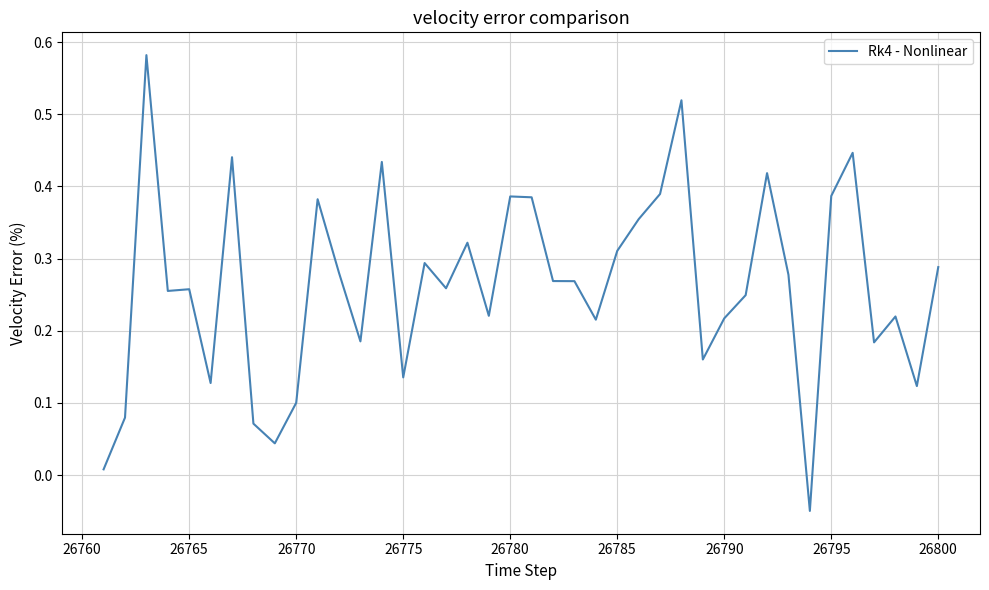

Does the chart display data point markers on the line(s)?

No